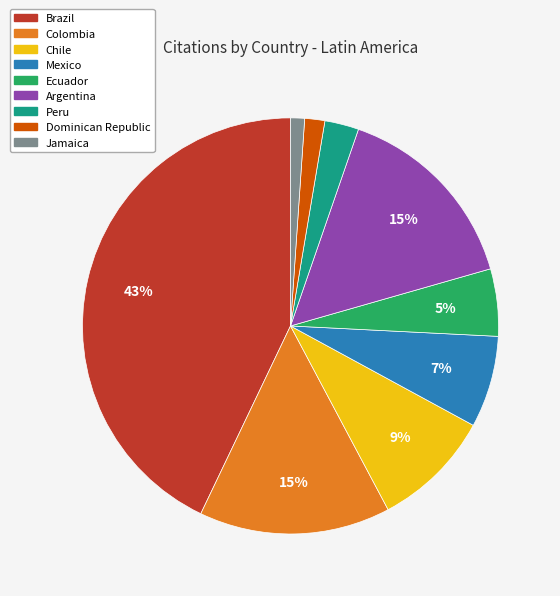

How many segments does this pie chart have?

9